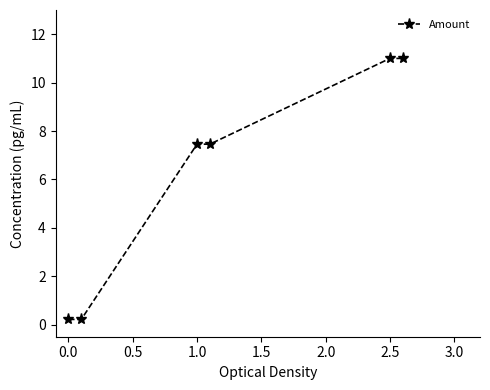

True or false: there are more than 2 points higher than both neighbors.

False